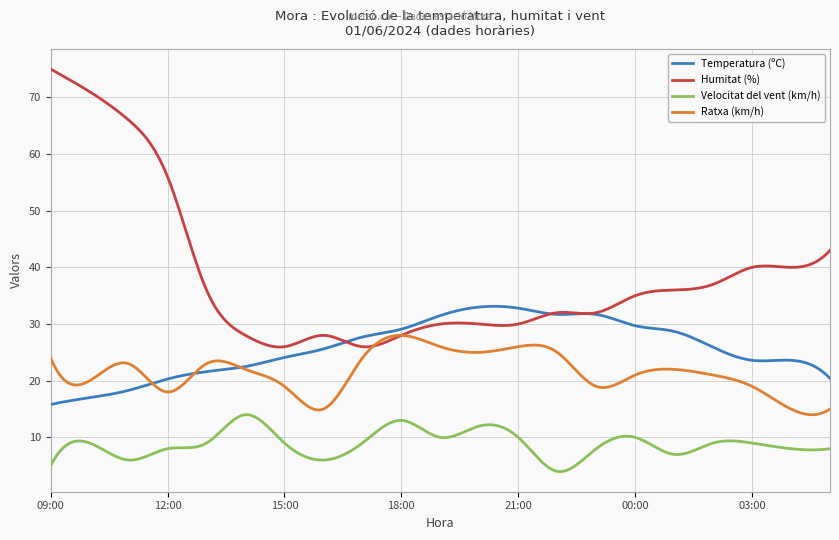

True or false: Humitat (%) and Ratxa (km/h) cross at least once.

True